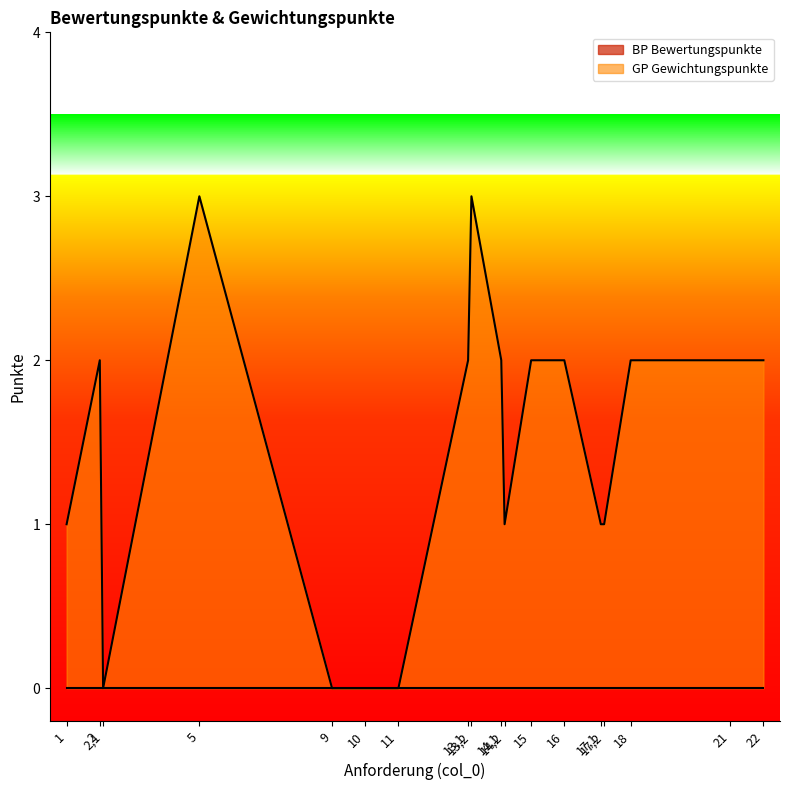

Reading right to left, what are all the values shown in this chart?

2	2	2	1	1	2	2	1	2	3	2	0	0	0	3	0	2	1